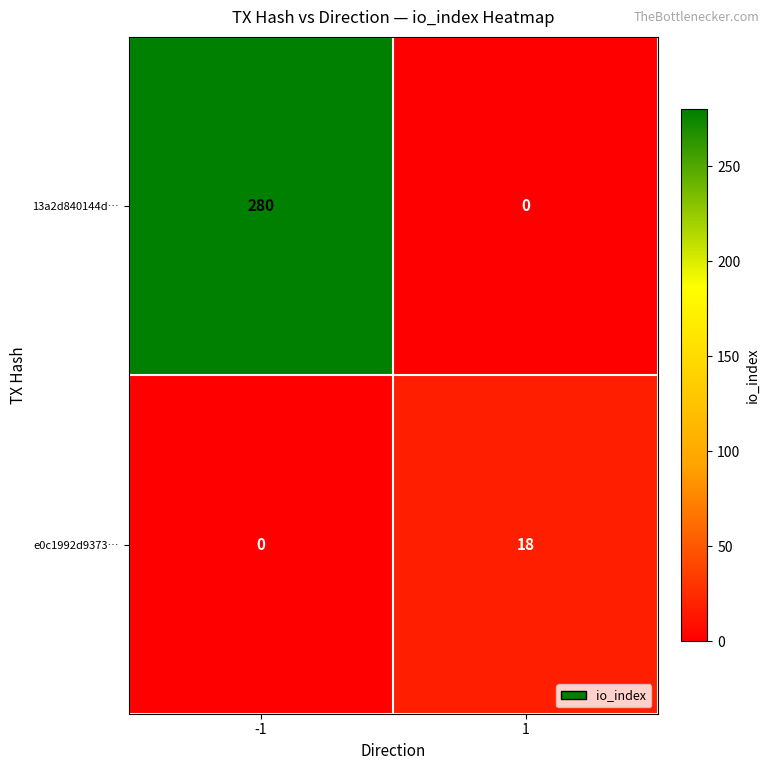

List the series in order of their peak value, lowest first.

e0c1992d9373…, 13a2d840144d…